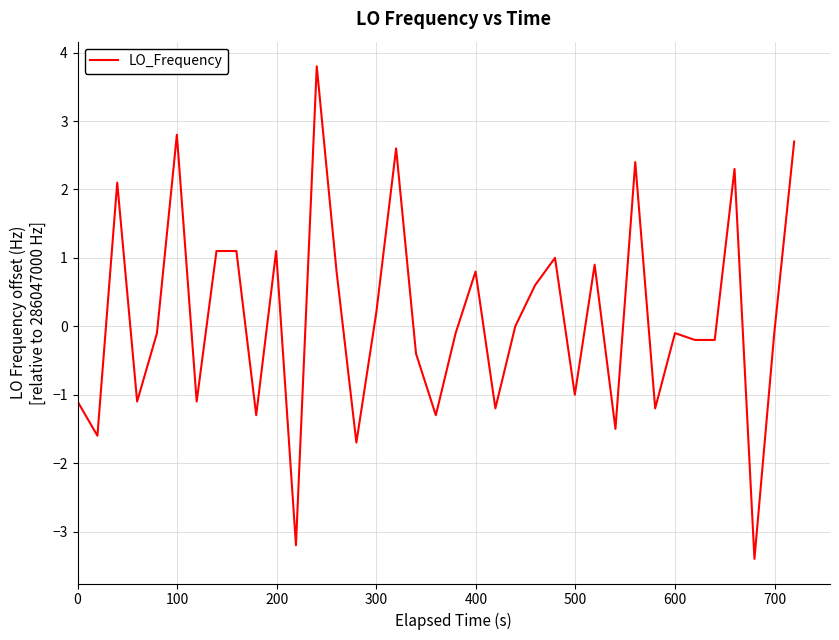

What is the minimum value shown in the chart?

-3.4